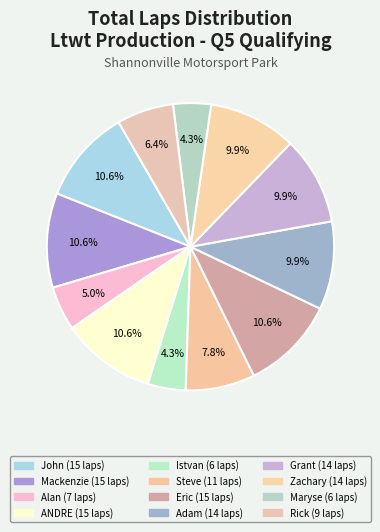

How many slices are in this pie chart?

12